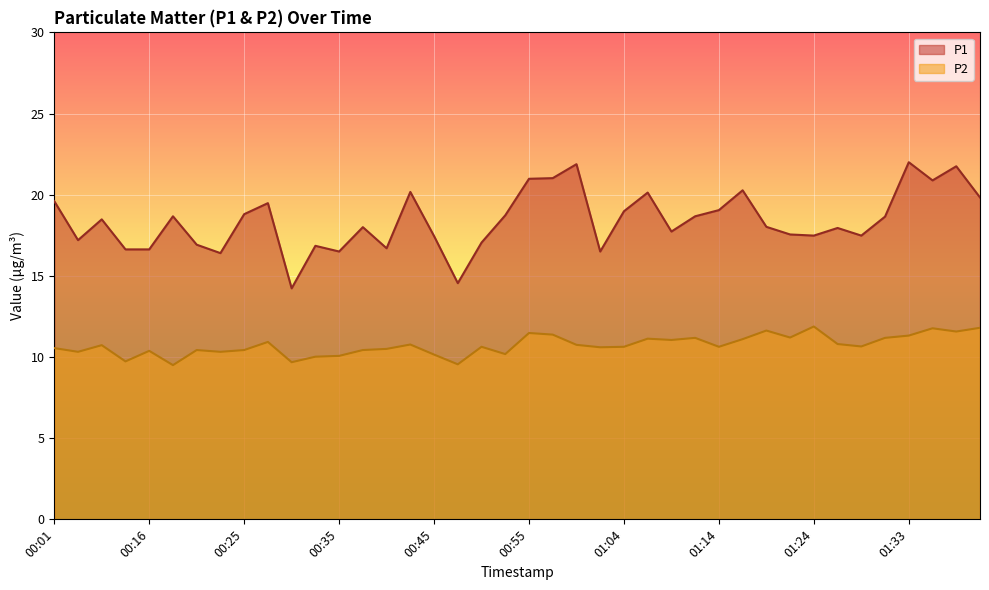

What are all the series names shown in the legend?

P1, P2